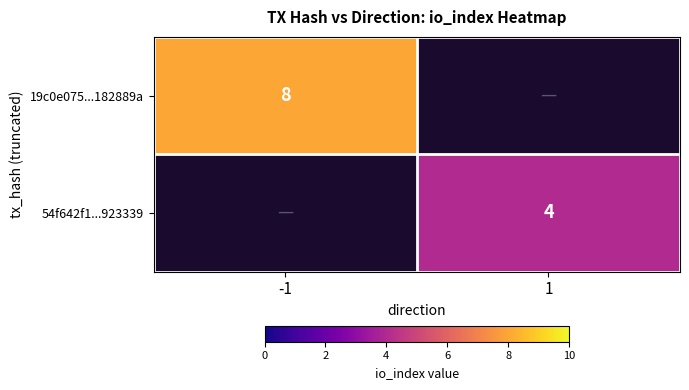

Is the value of 54f642f1...923339 at 1 greater than the value of 19c0e075...182889a at -1?

No